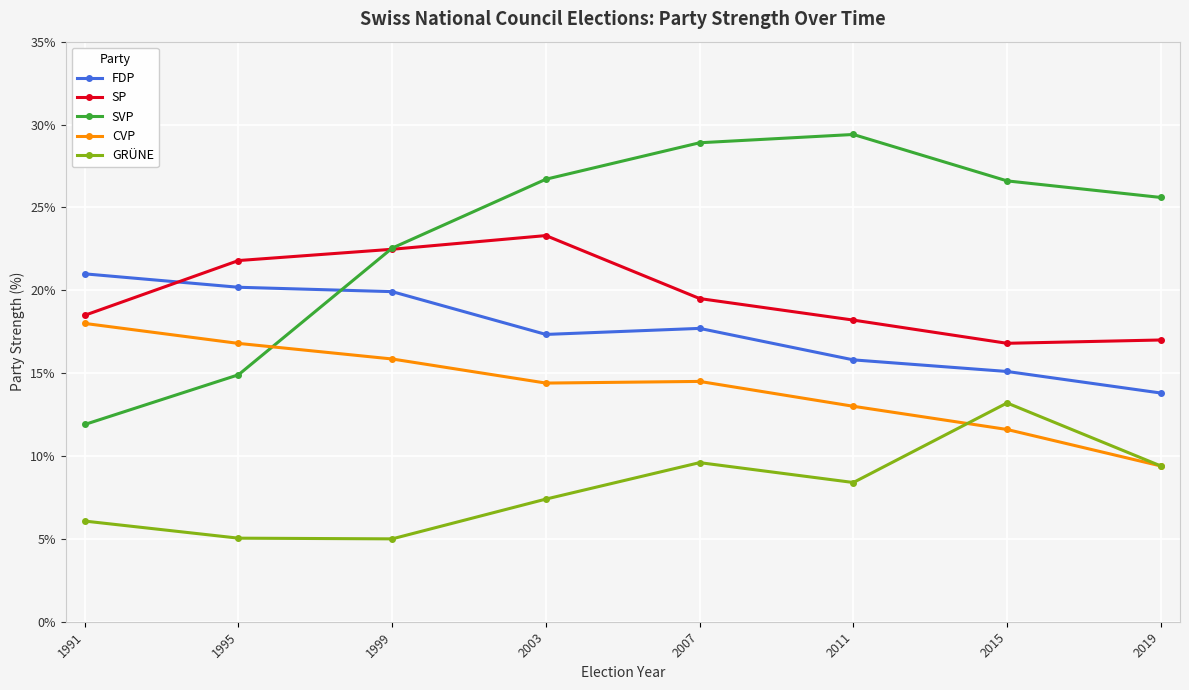

What is the difference between the maximum and minimum values in the GRÜNE series?

8.2